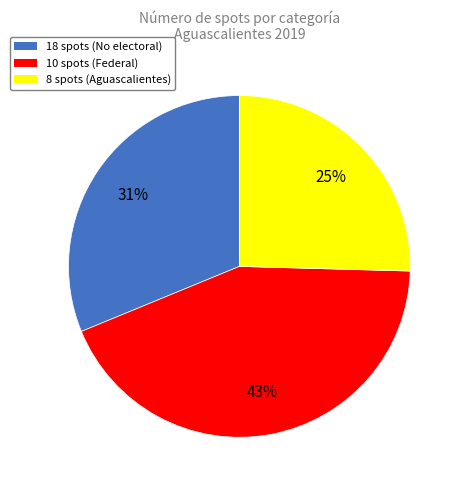

To the nearest percent, what is the average slice percentage?

33%